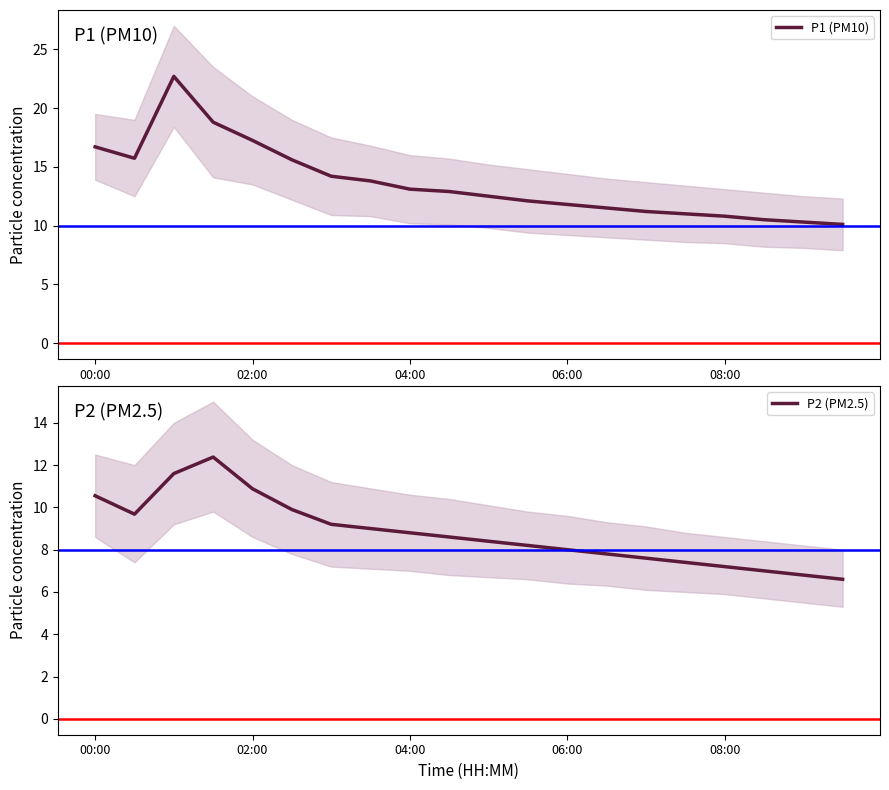

How many interior local peaks does the P1 (PM10) series have?

1